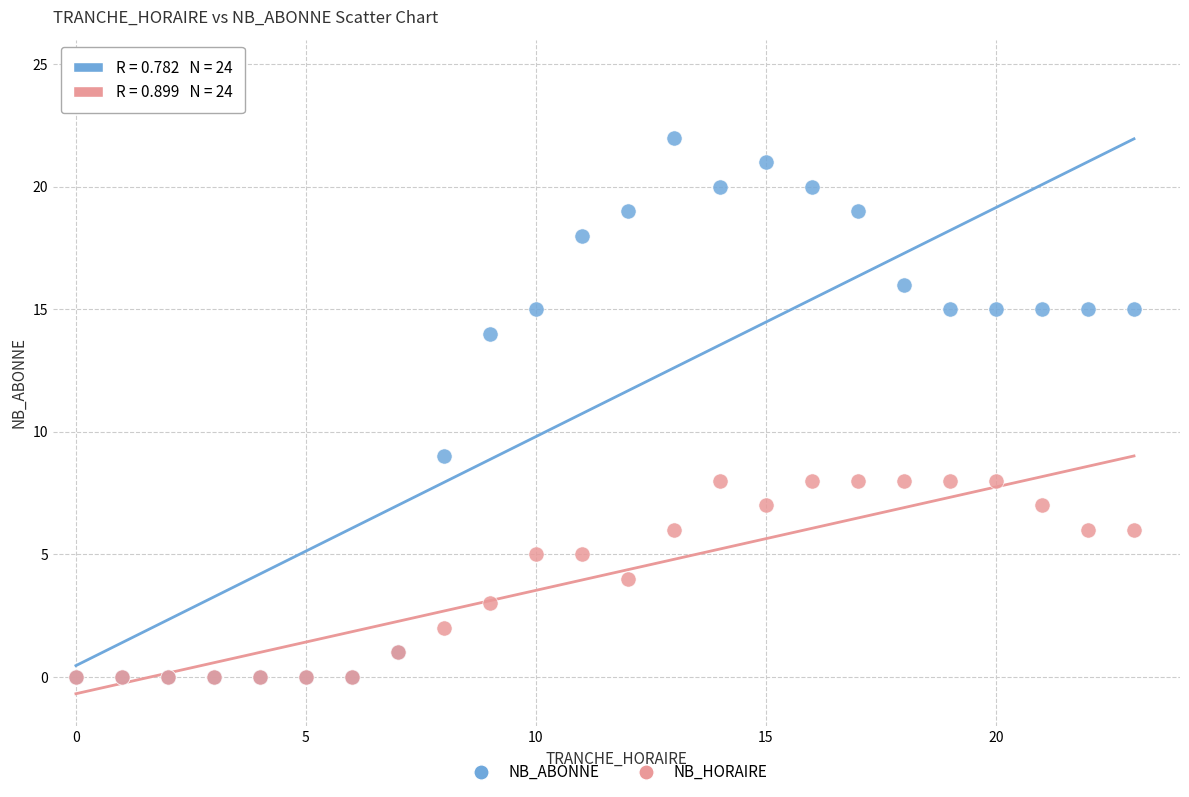

Which series has the largest Y range (max minus min)?

NB_ABONNE